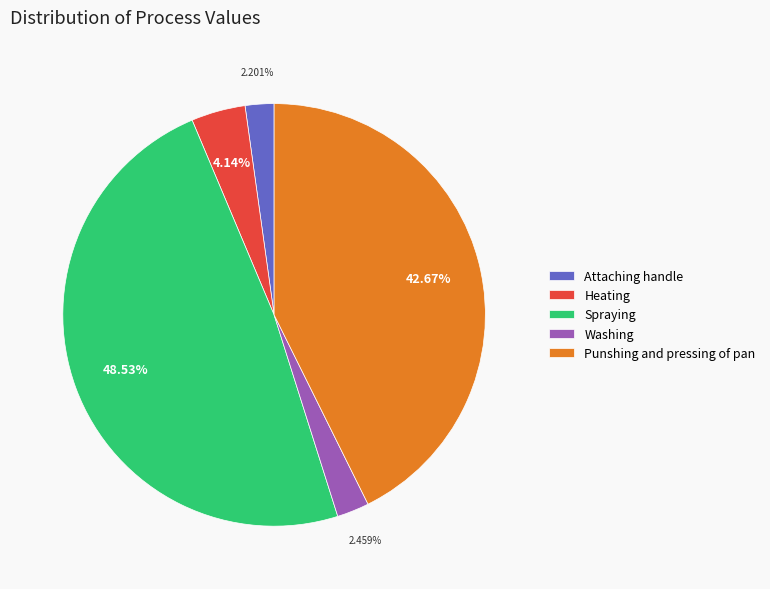

How many slices are in this pie chart?

5